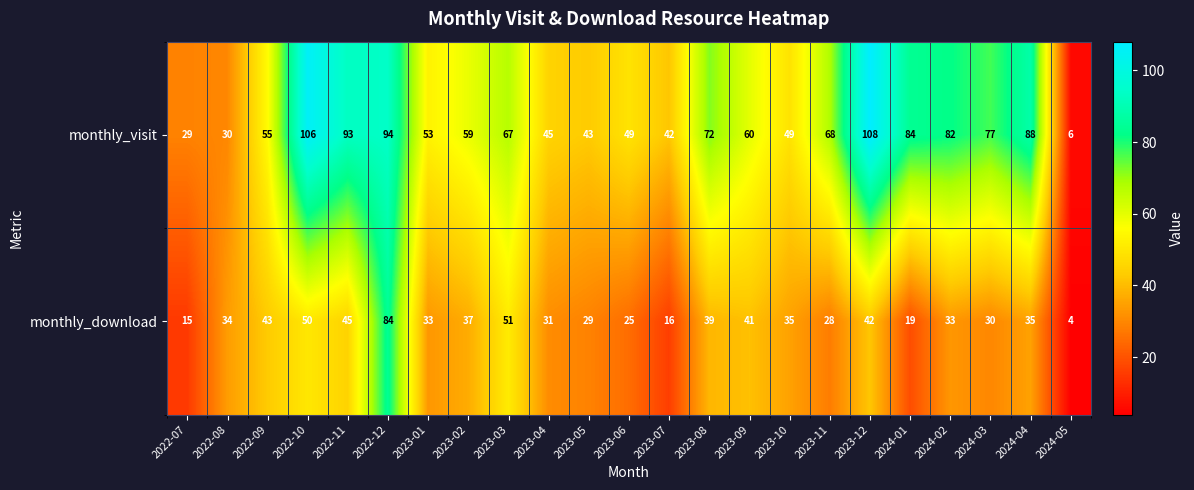

At which label is monthly_download closest to 44?

2022-09